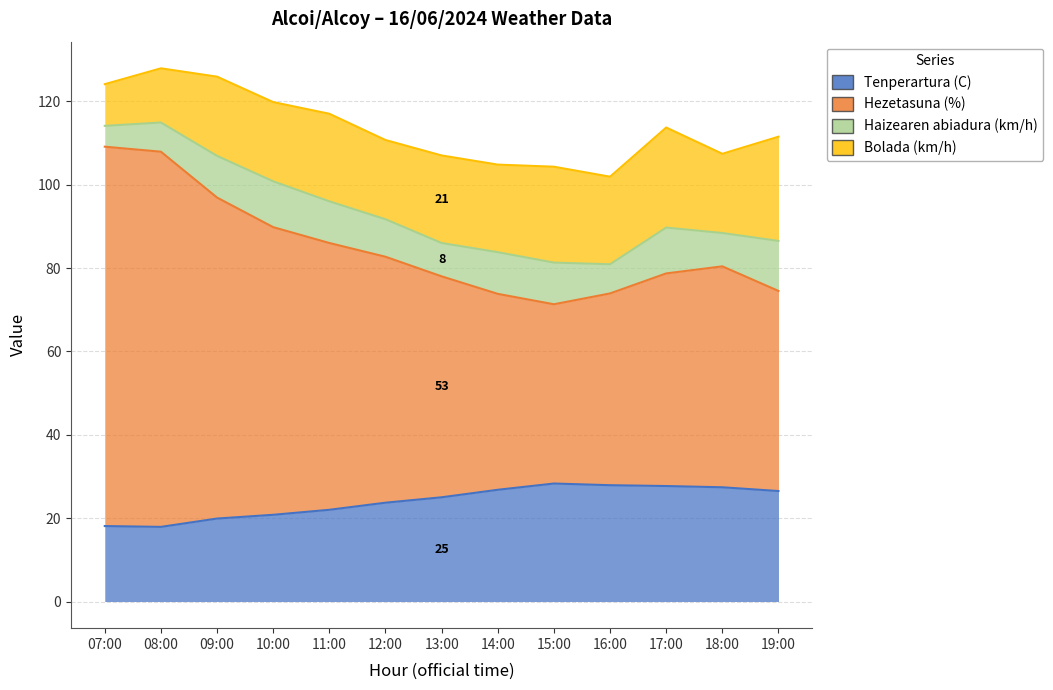

True or false: Tenperartura (C) and Hezetasuna (%) intersect in this chart.

False